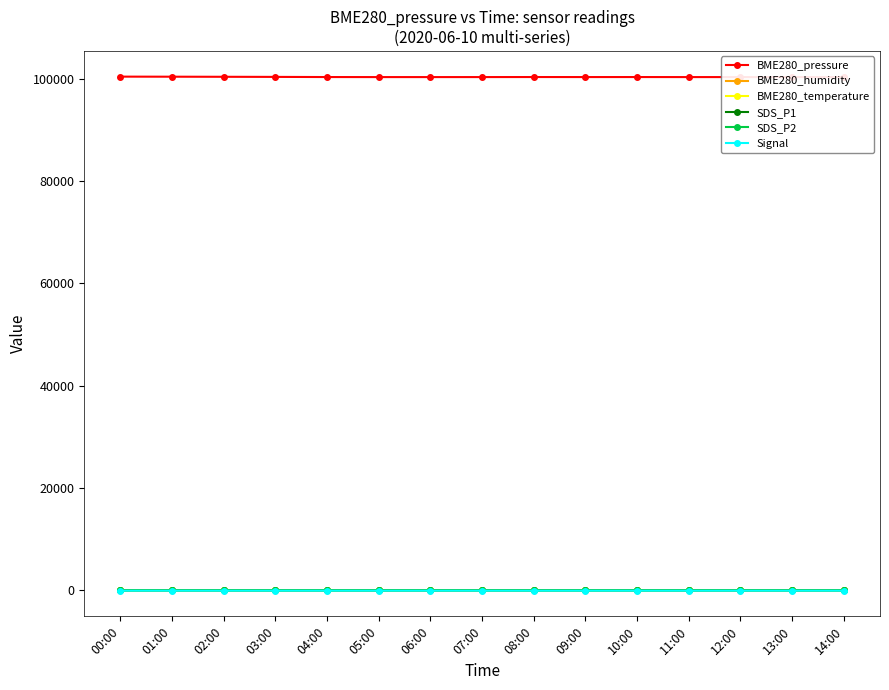

True or false: BME280_pressure and SDS_P1 cross at least once.

False